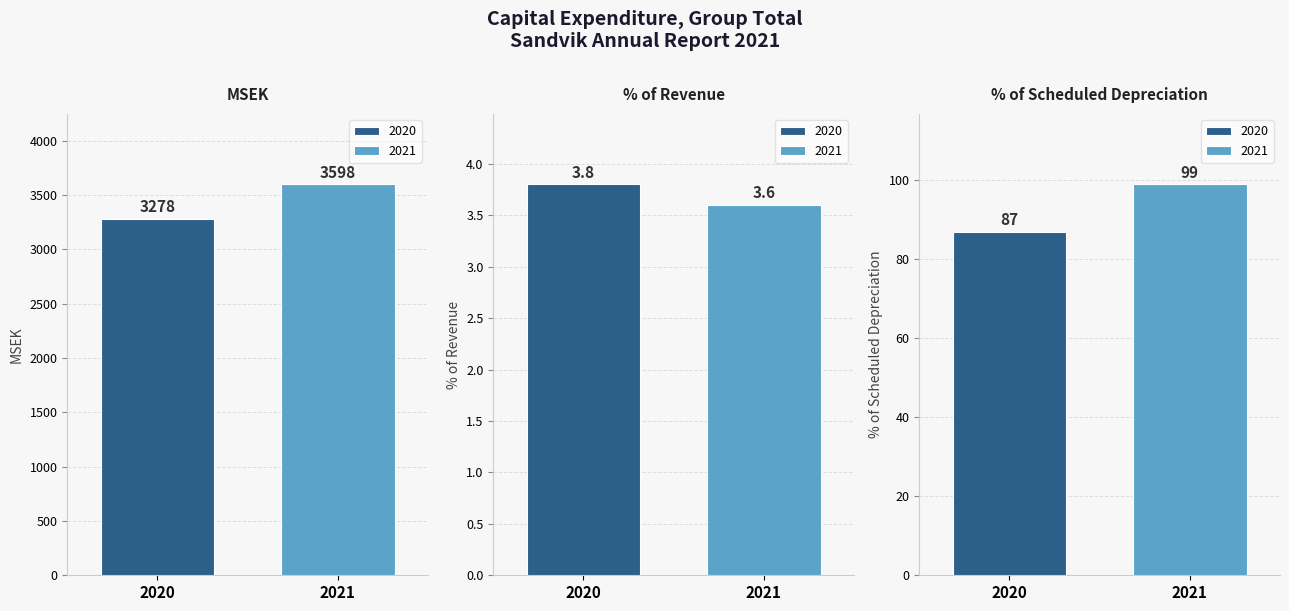

Is it true that % of scheduled depreciation equals 135.7 at 2021?

False